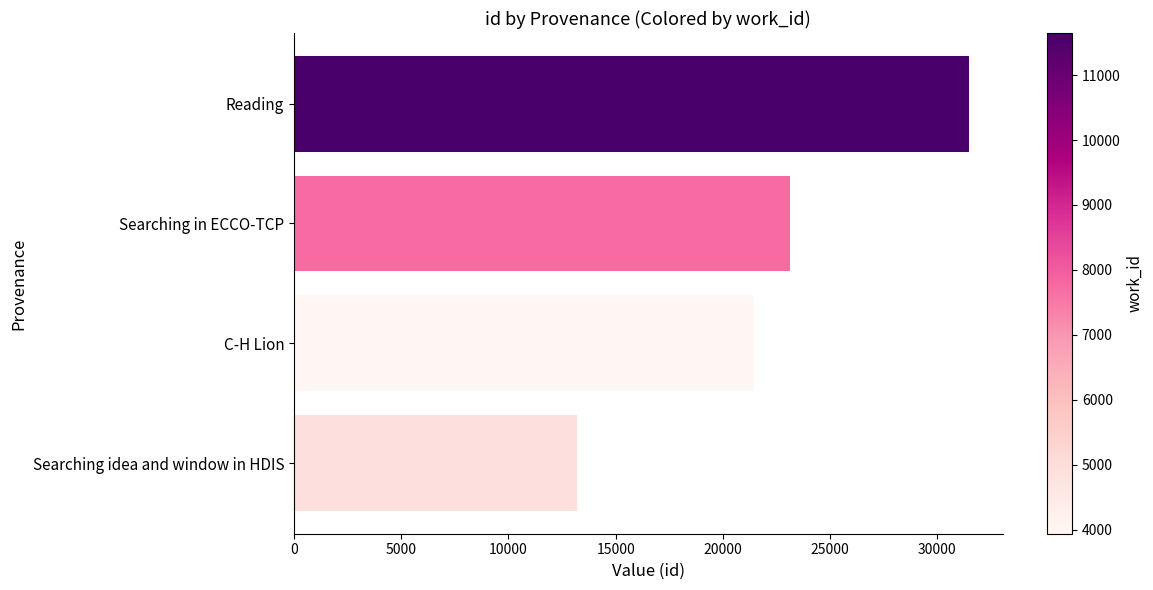

What is the difference between the second highest and minimum values?

9950